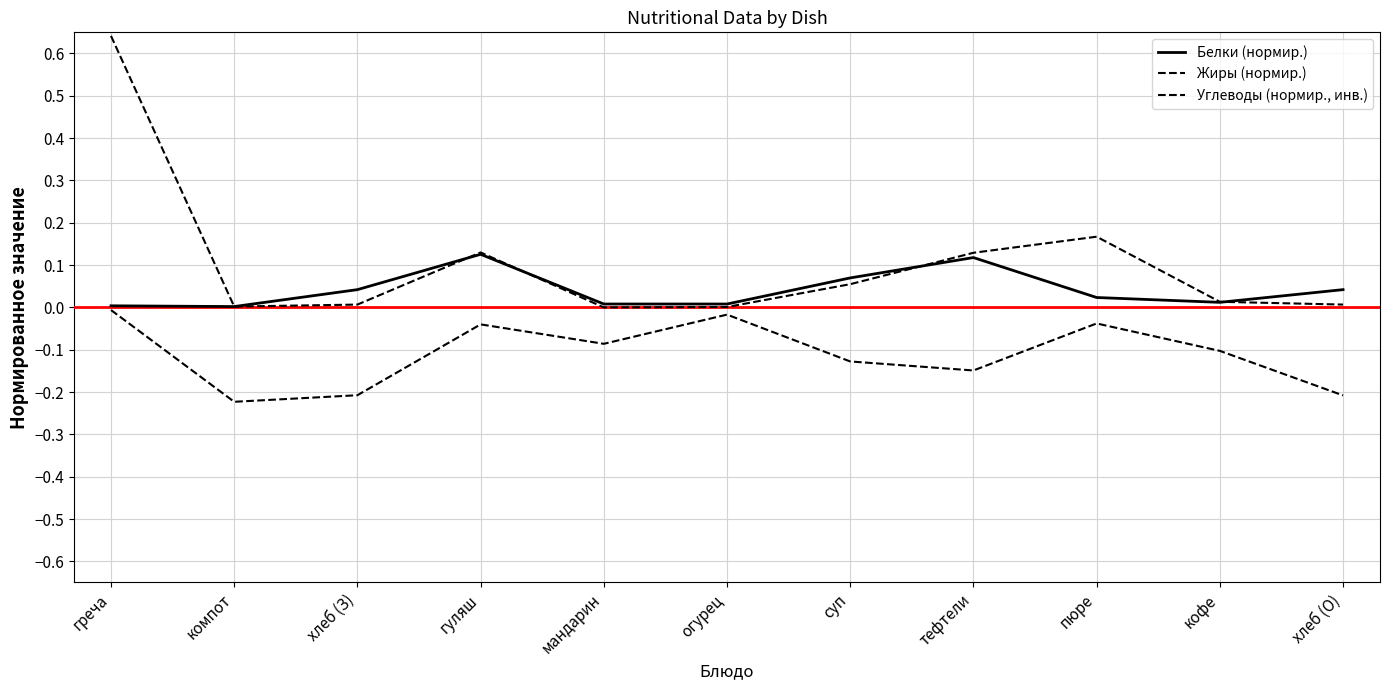

How many series are shown in this chart?

3